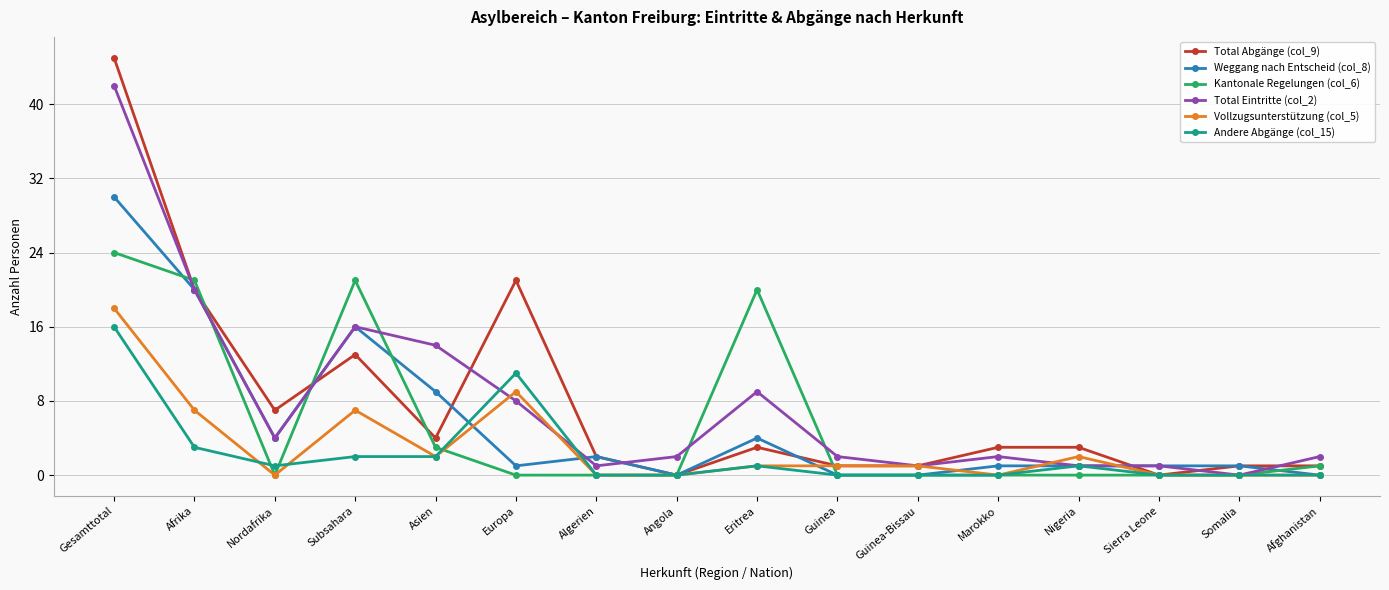

What is the difference between the Total Abgänge (col_9) values at Asien and Somalia?

3